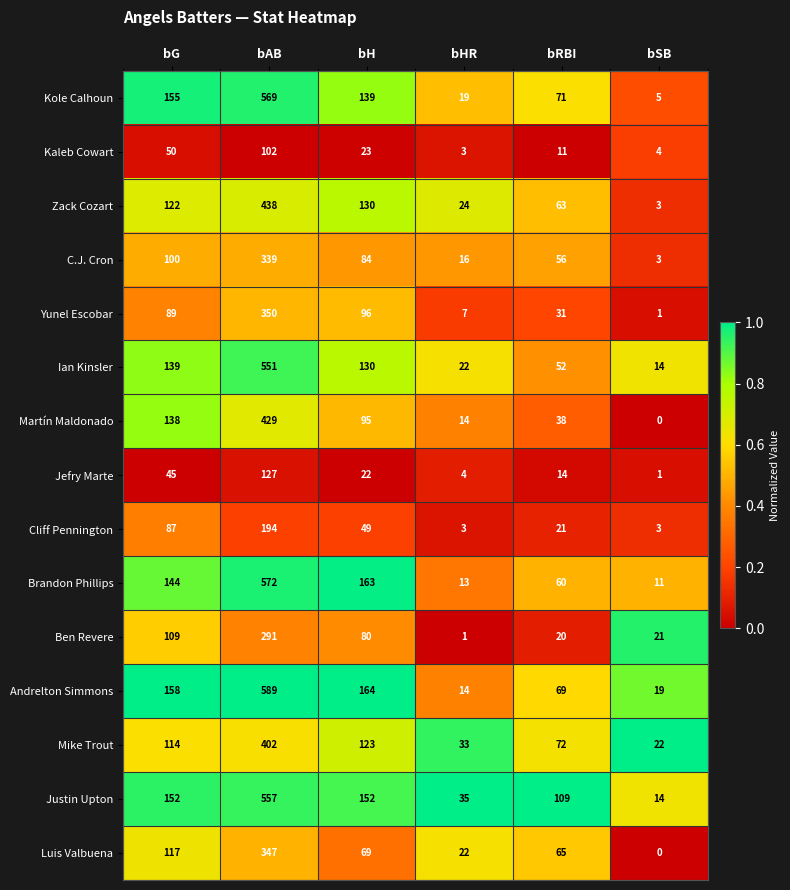

Rank the series by their maximum value, from lowest to highest.

Kaleb Cowart, Jefry Marte, Cliff Pennington, Ben Revere, C.J. Cron, Luis Valbuena, Yunel Escobar, Mike Trout, Martín Maldonado, Zack Cozart, Ian Kinsler, Justin Upton, Kole Calhoun, Brandon Phillips, Andrelton Simmons